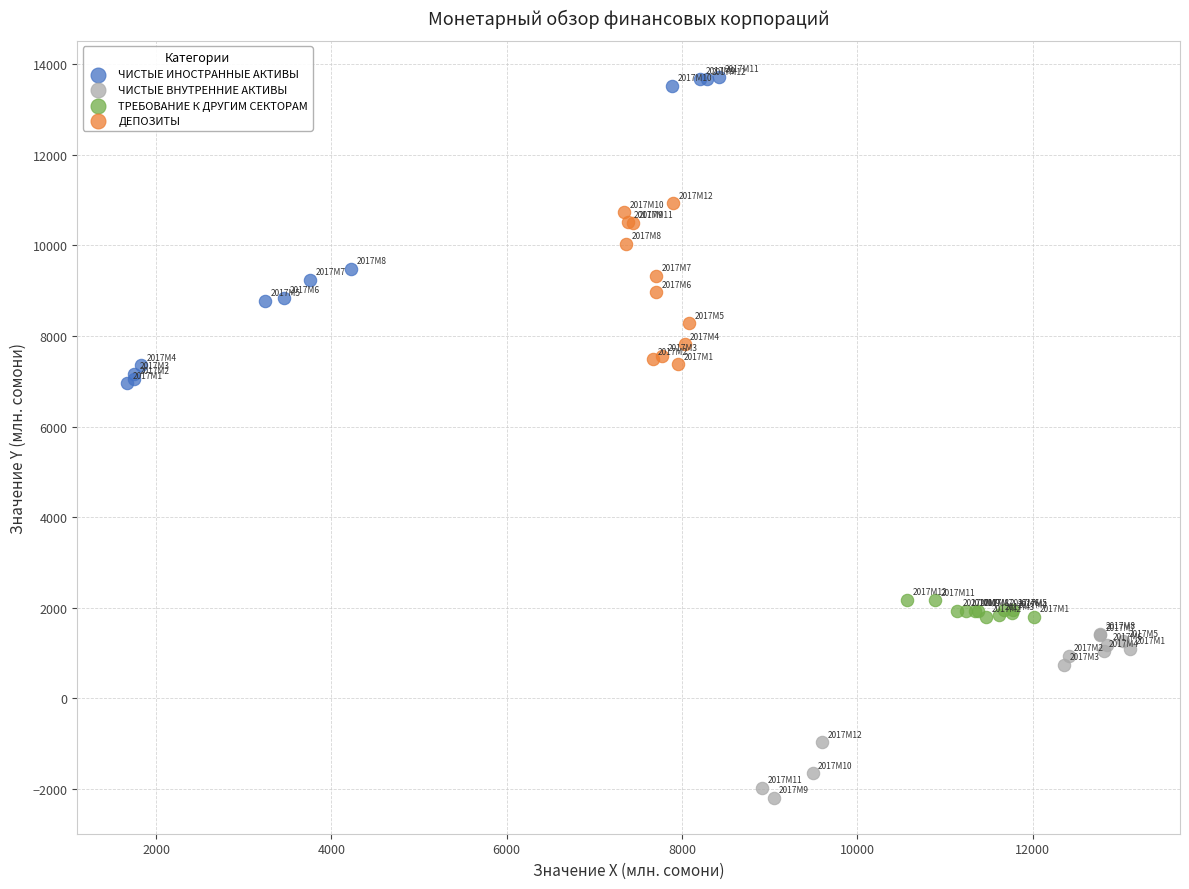

Which series contains the lowest Y value?

ЧИСТЫЕ ВНУТРЕННИЕ АКТИВЫ